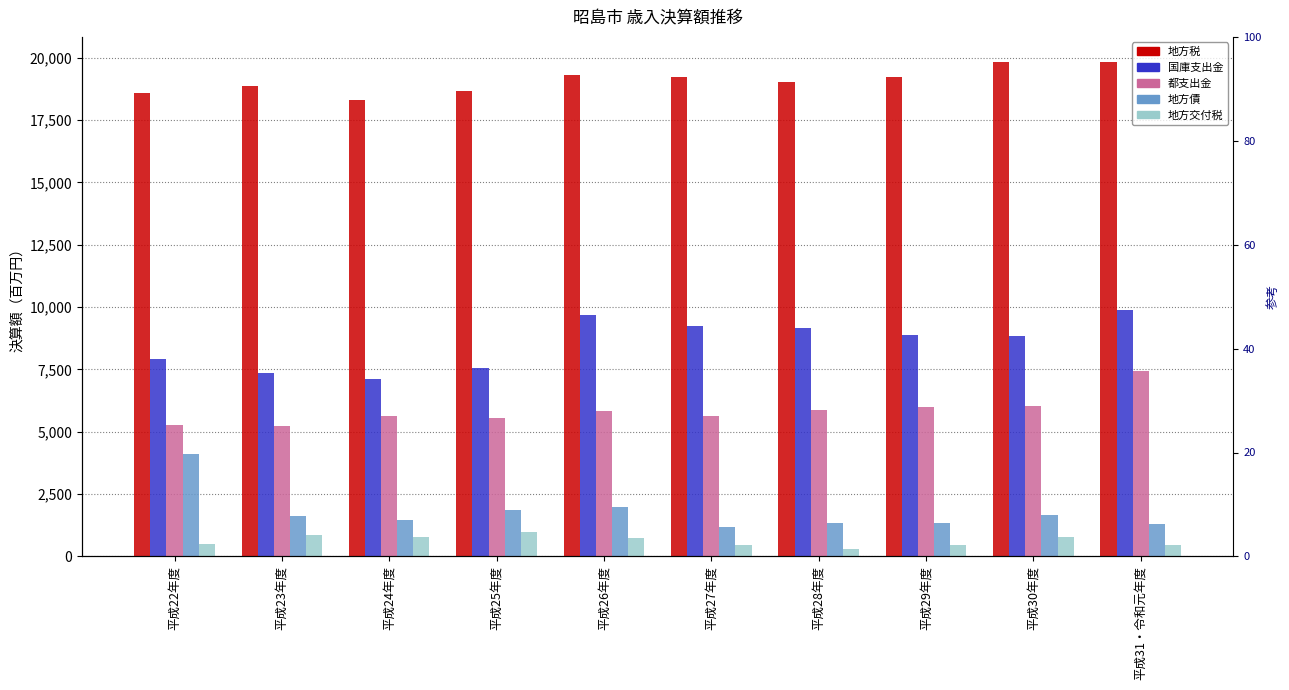

Does the chart contain any negative values?

No